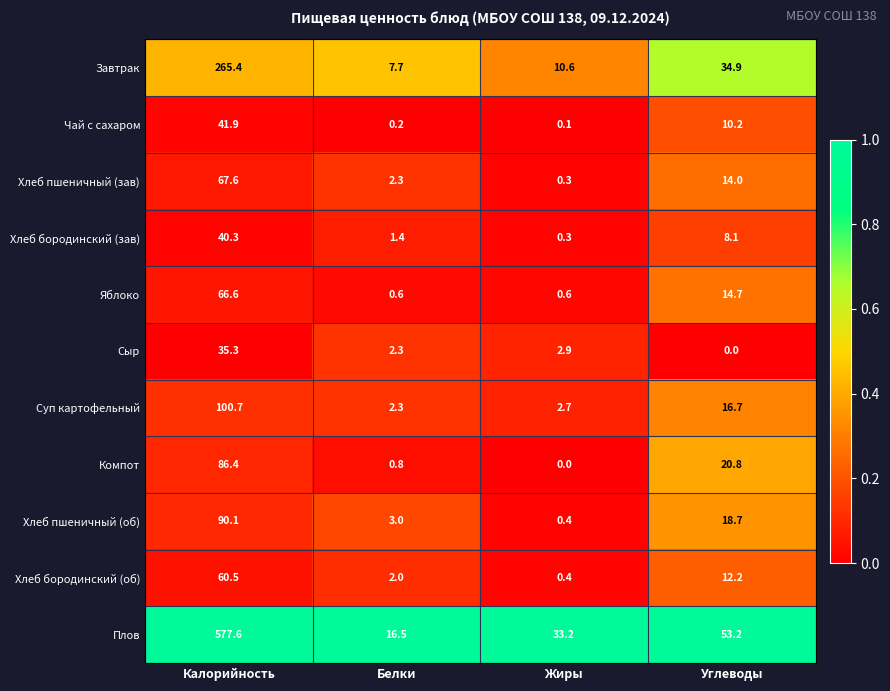

What is the difference between the highest and lowest values at Жиры?

33.2